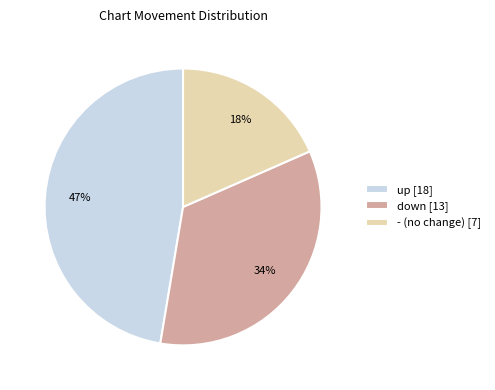

To the nearest percent, what portion does down [13] represent?

34%